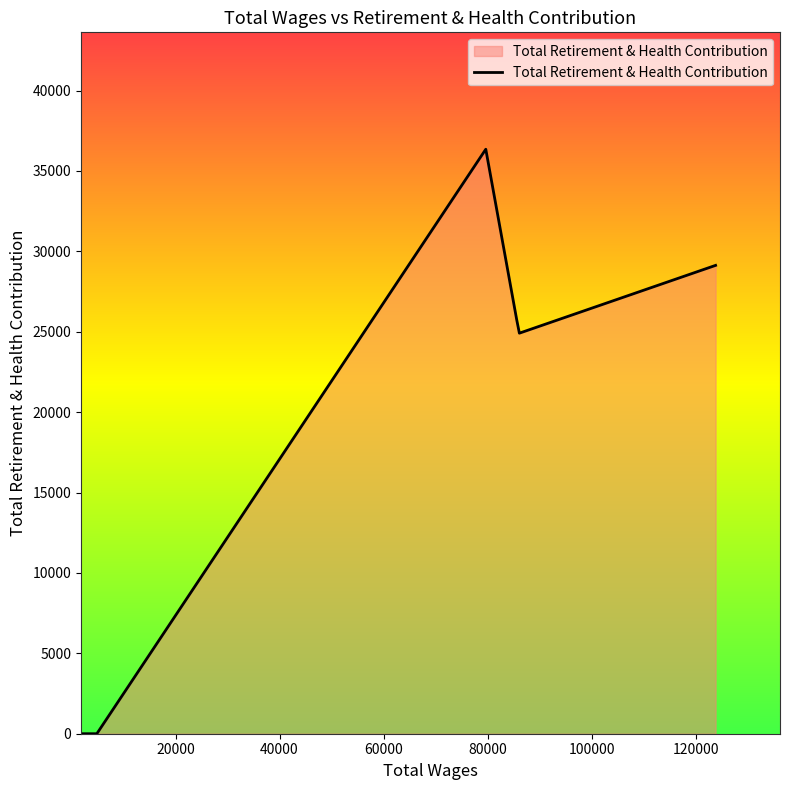

What is the average value?

16592